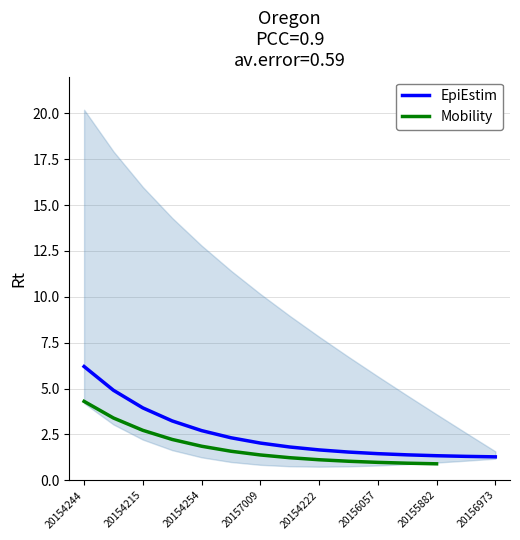

What is the maximum value for EpiEstim?

6.2